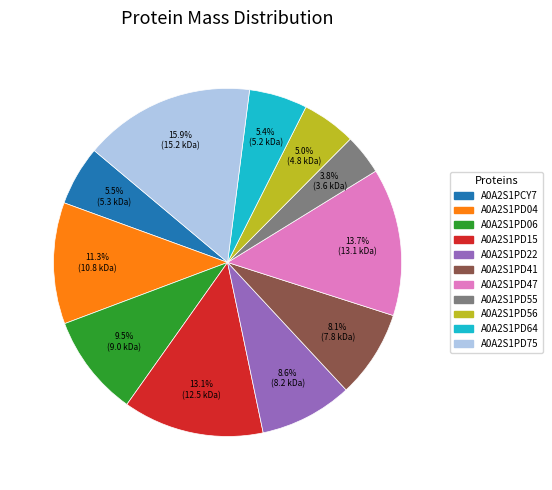

To the nearest percent, what is the combined percentage of A0A2S1PD41 and A0A2S1PD55?

12%